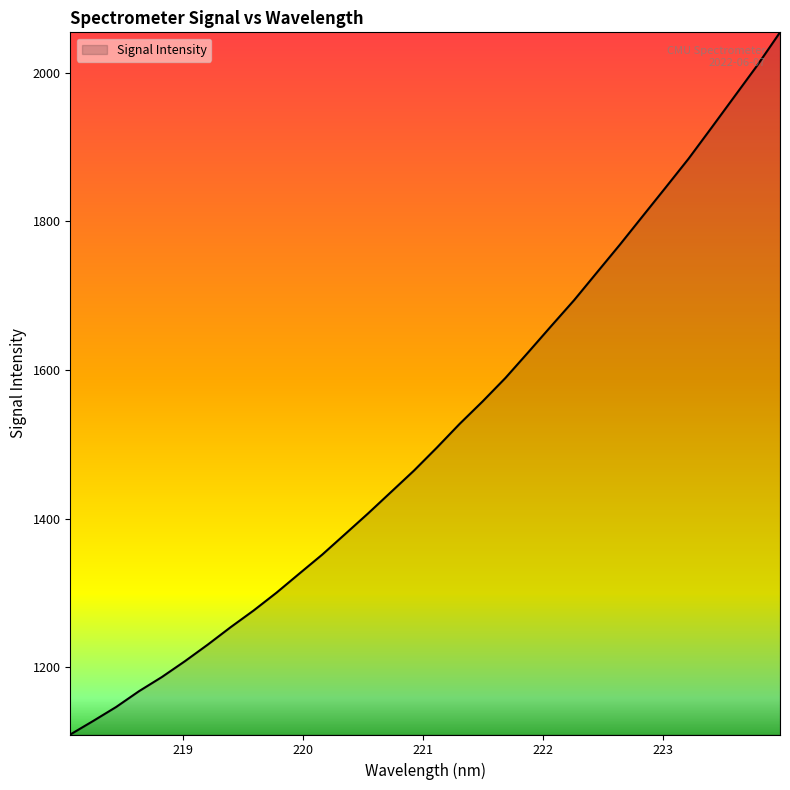

True or false: the data has more than 0 interior local peaks.

False